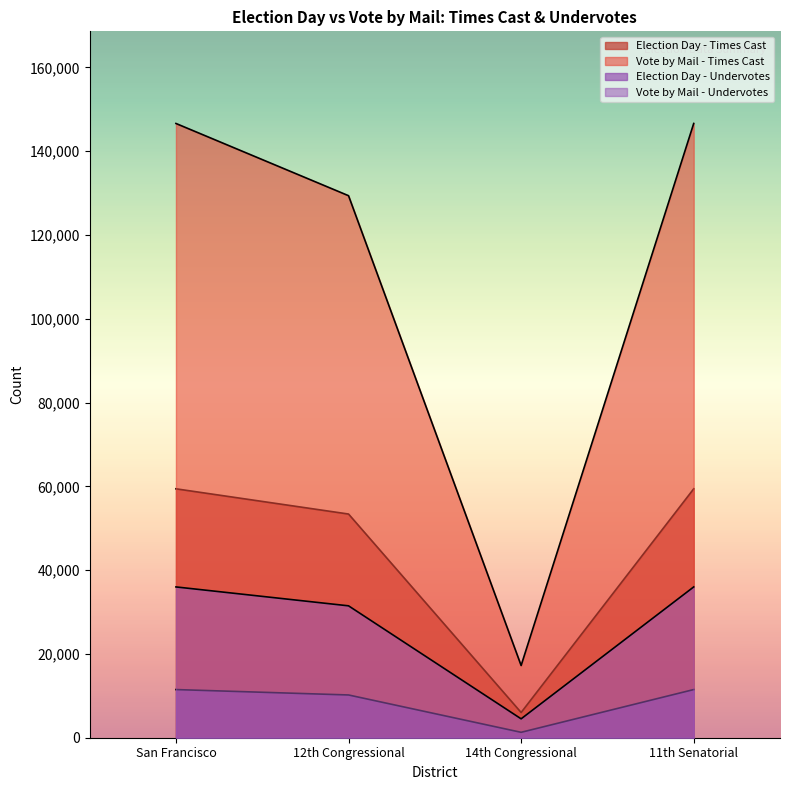

How many interior local valleys does the Election Day - Times Cast series have?

1